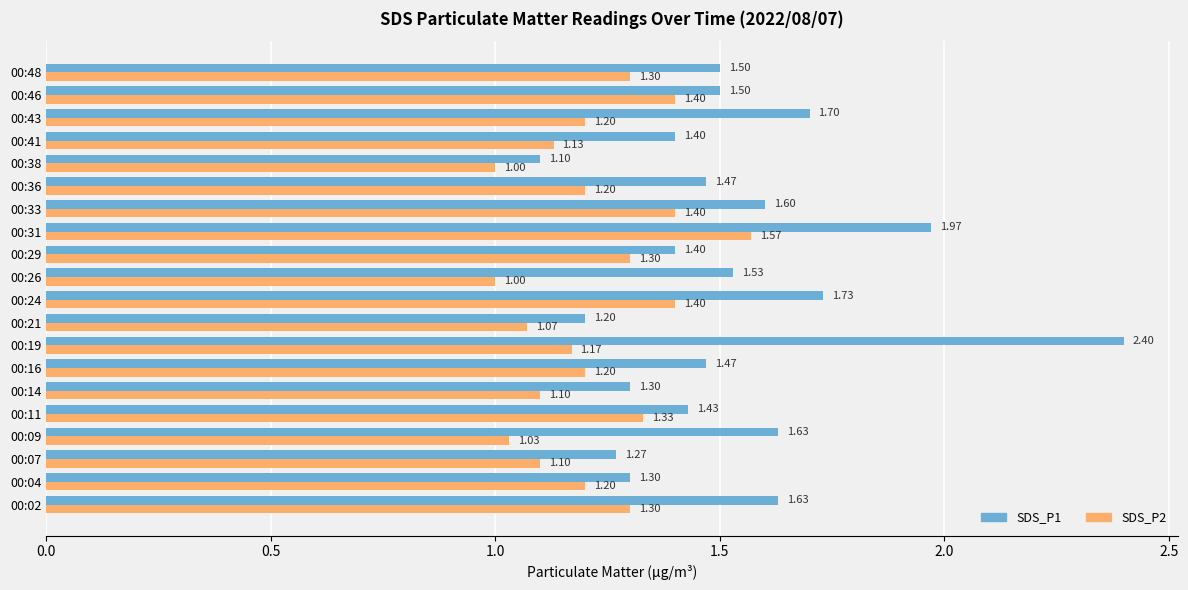

What is the difference between the maximum and second lowest values in the SDS_P2 series?

0.6